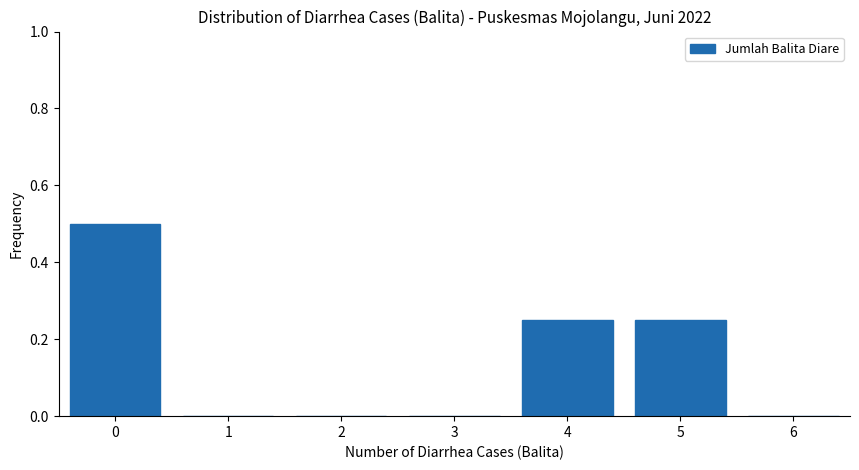

What is the maximum value shown in the chart?

0.5